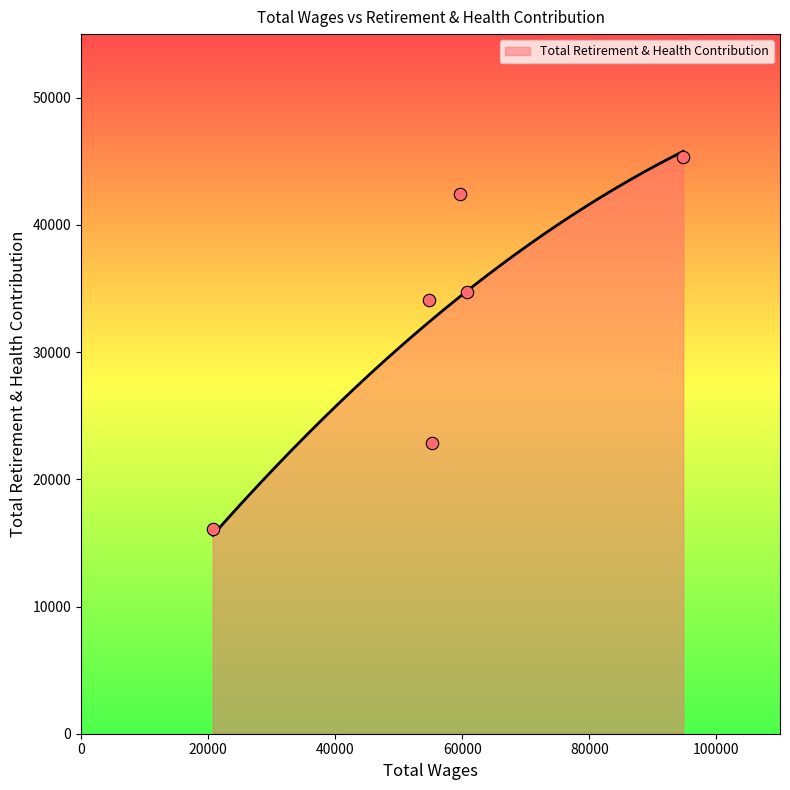

Approximately how many times larger is the value at 59578.0 compared to 55270.0?

1.9